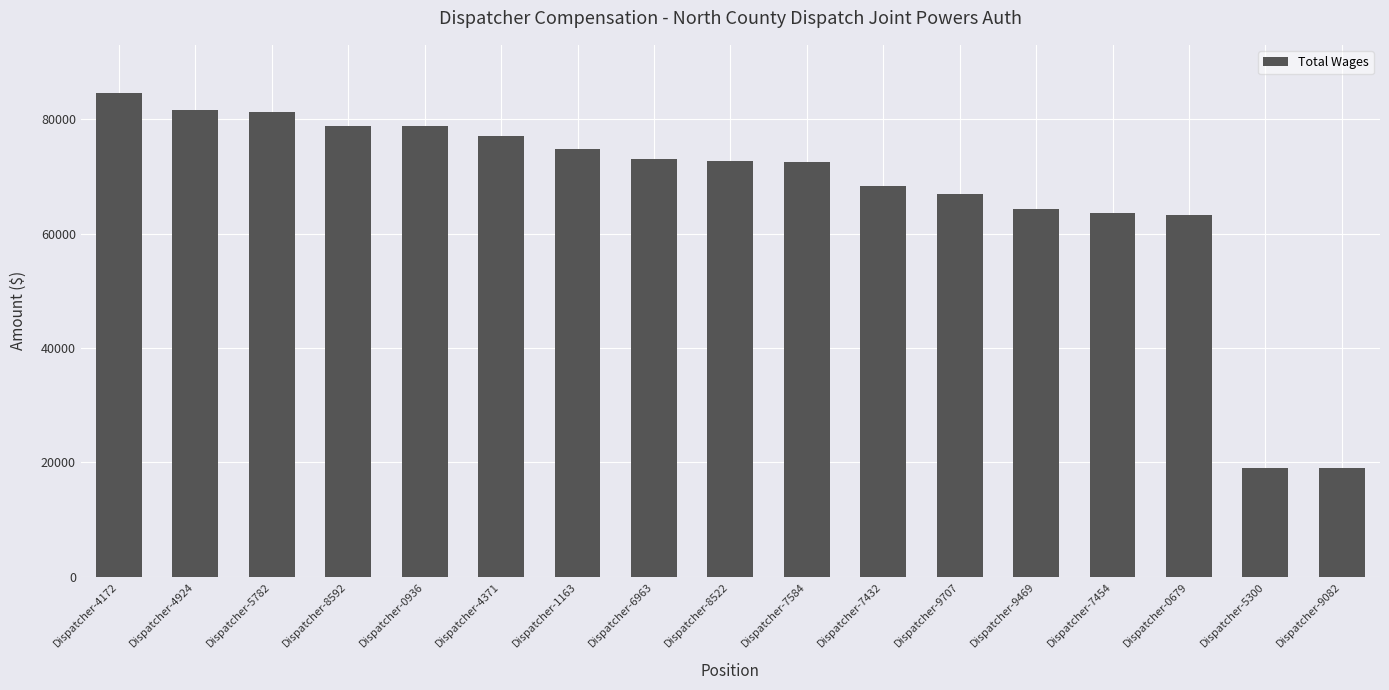

Which has a higher value, Dispatcher-0936 or Dispatcher-4172?

Dispatcher-4172